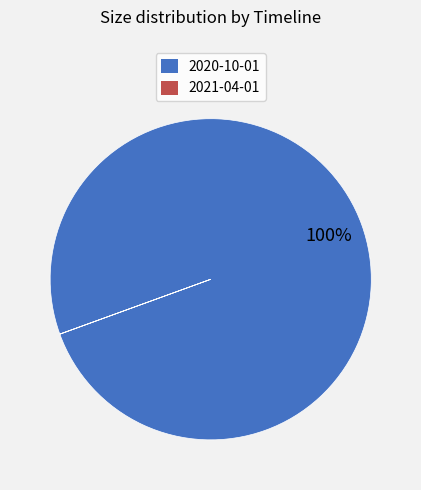

To the nearest percent, what percentage of the pie is 2020-10-01?

100%